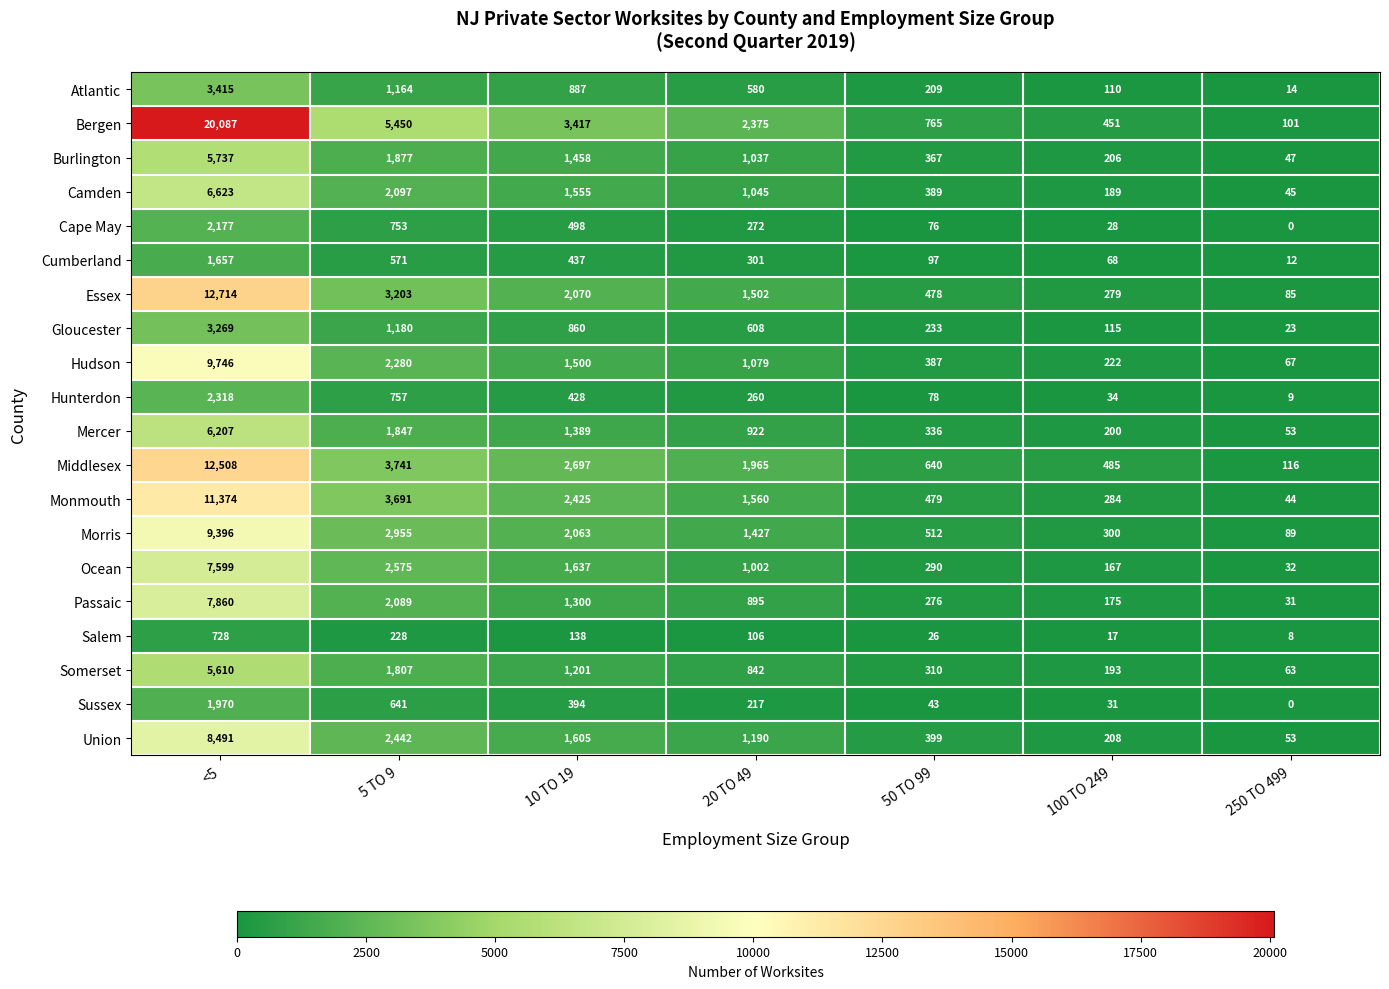

Which series has the largest total across all categories?

Bergen